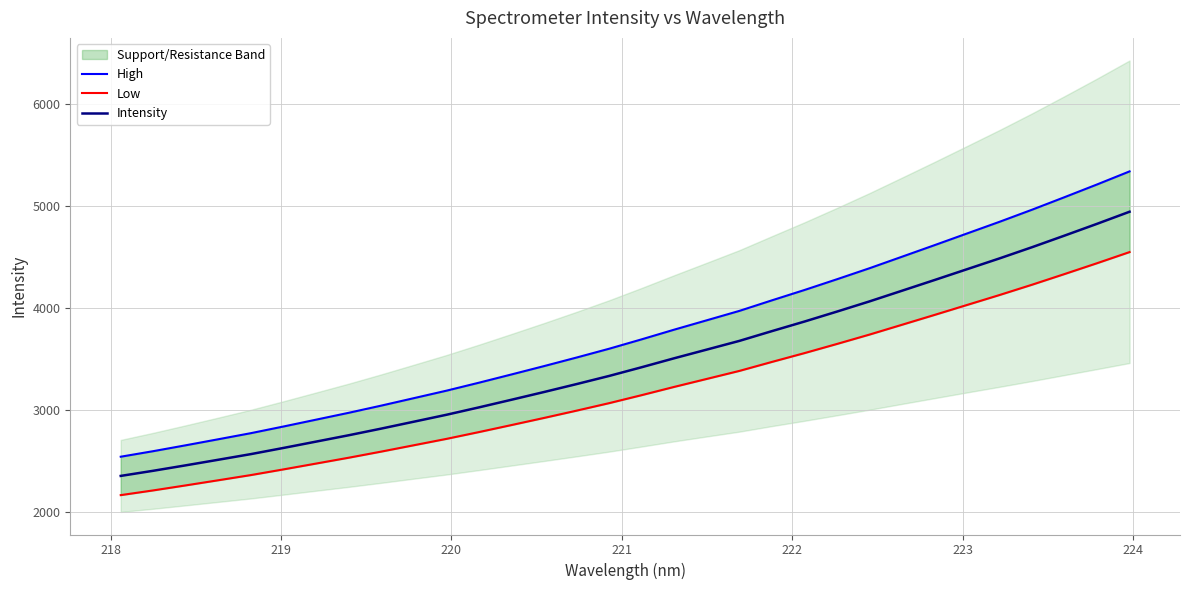

How many categories are shown in the chart?

32